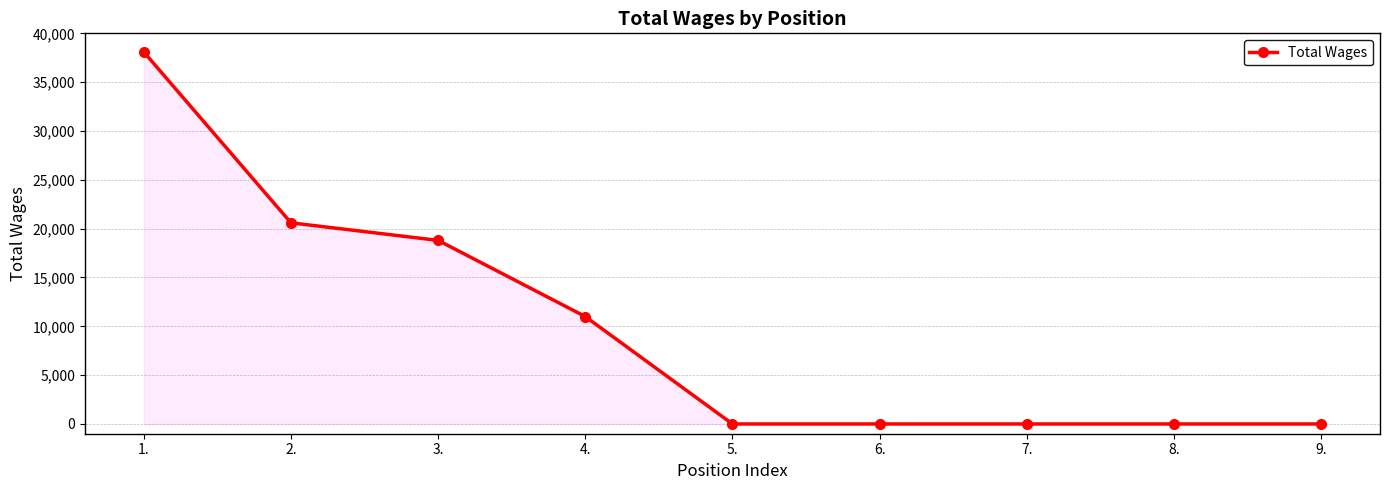

How many values exceed 0?

4